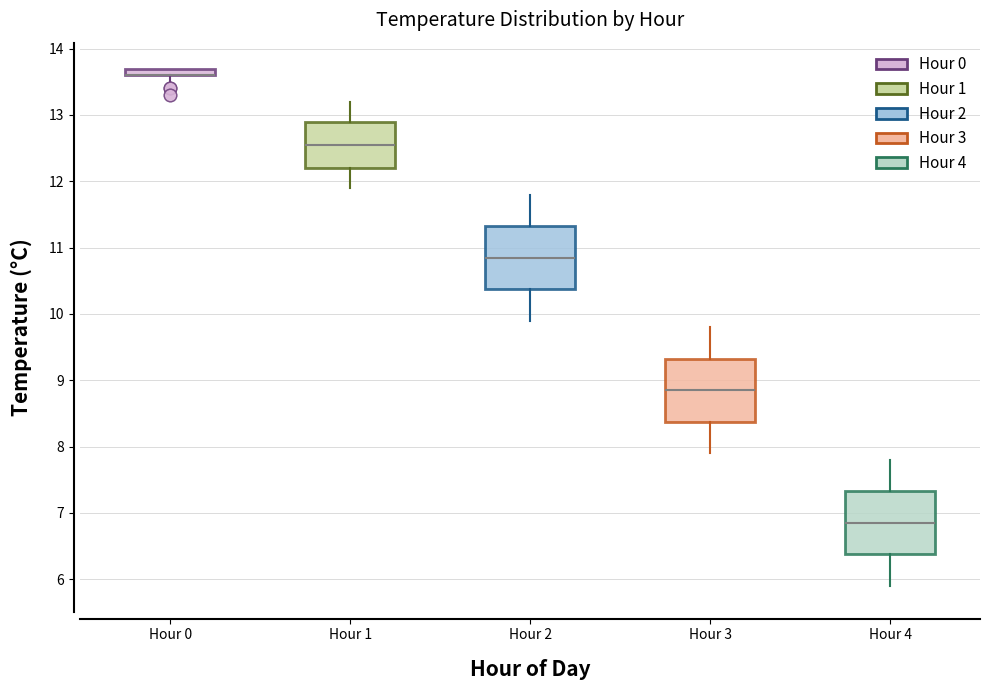

Where is the lower edge of the box for Hour 3 on the y-axis? The values are not printed on the chart, so give them approximately, as read against the axis.

8.4